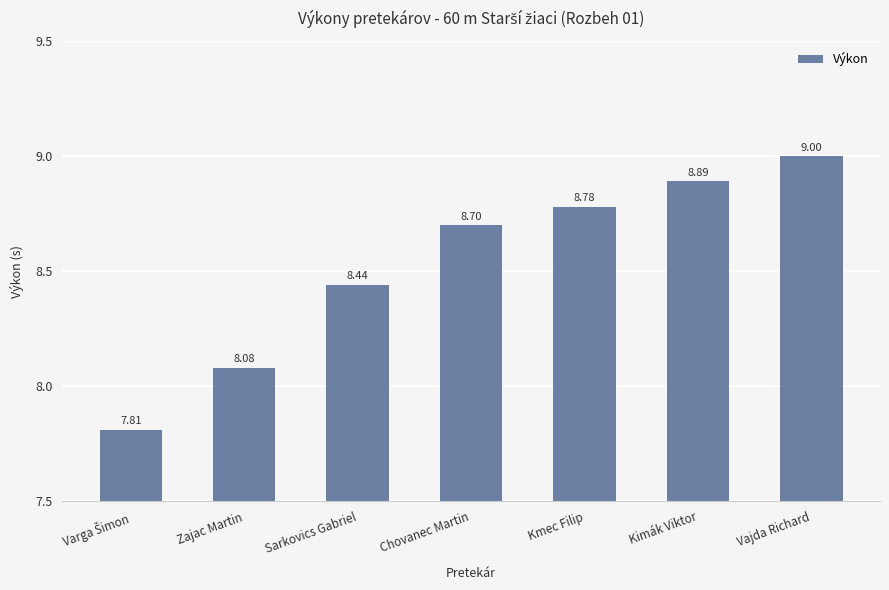

What position from the left is Chovanec Martin?

4